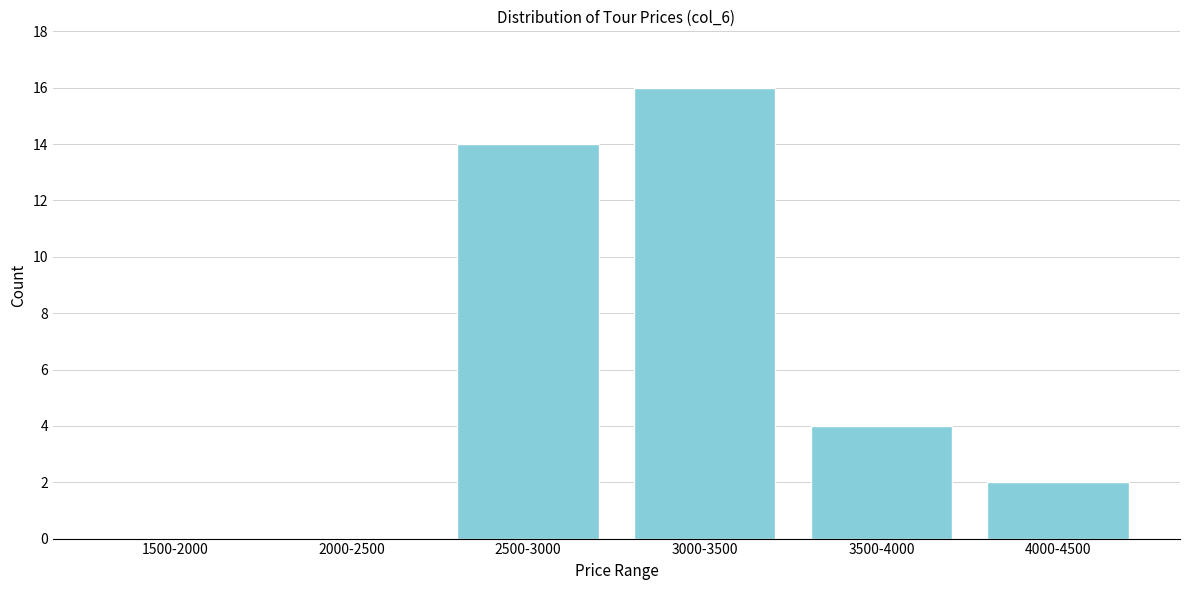

Reading left to right, transcribe all the data shown in this chart.

1500-2000=0	2000-2500=0	2500-3000=14	3000-3500=16	3500-4000=4	4000-4500=2